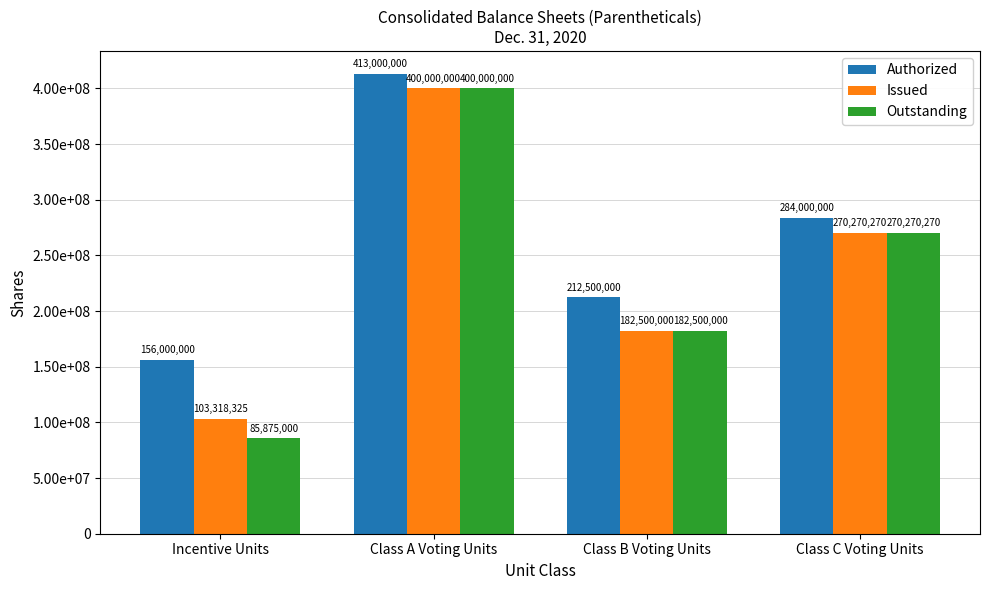

True or false: Issued has a value of 400000000 at Class A Voting Units.

True